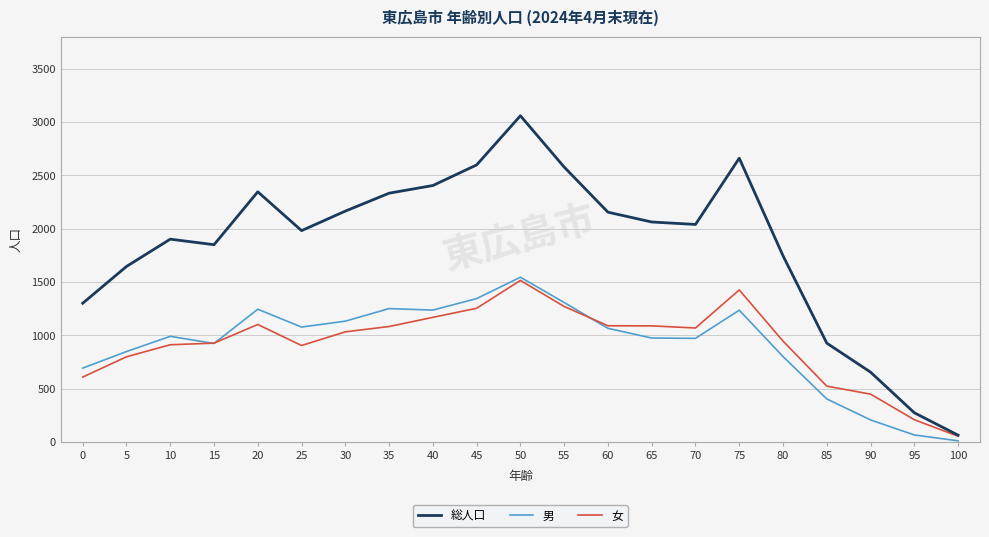

At which label does 総人口 reach its peak?

50